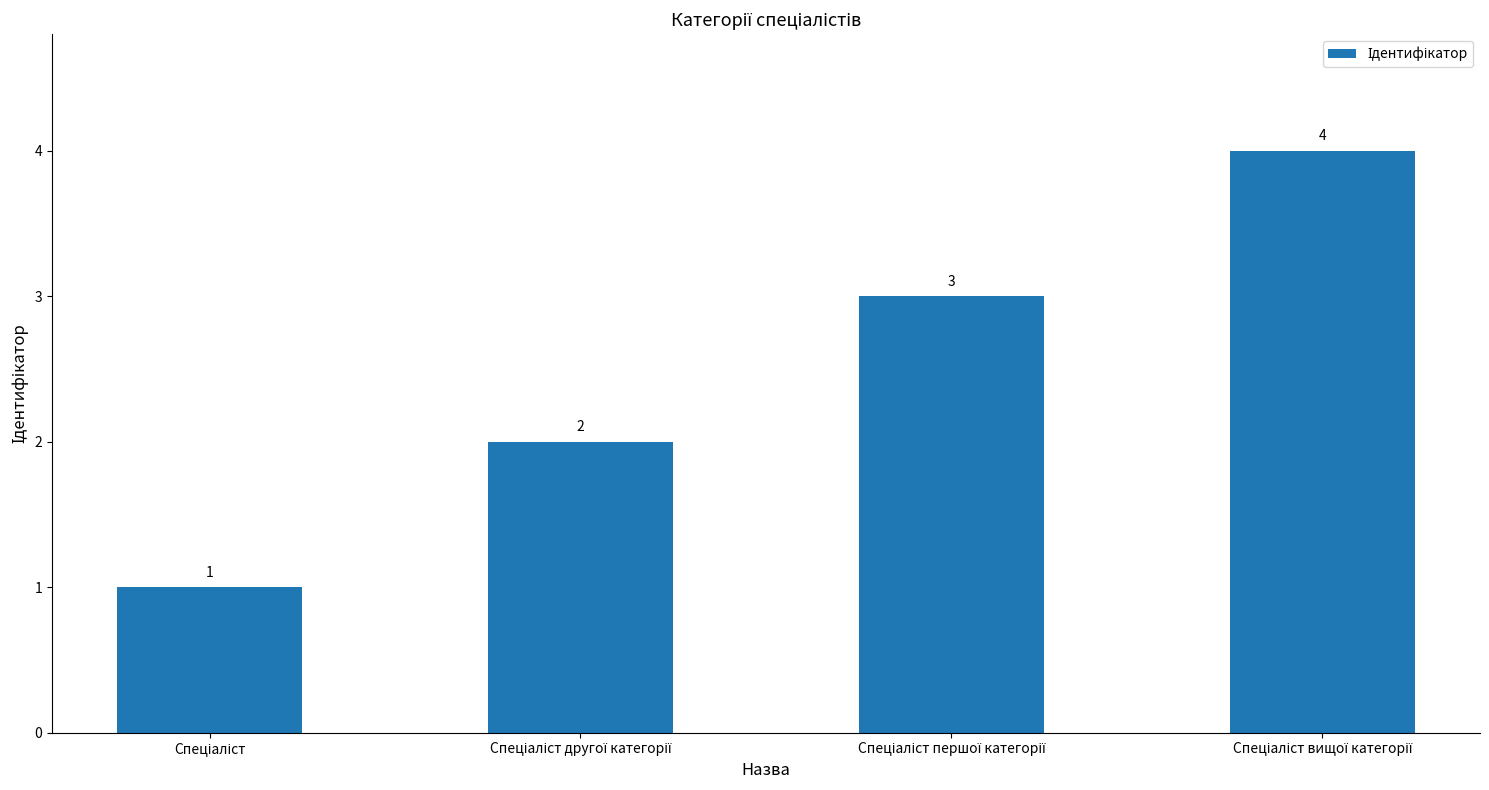

How many values are below 3?

2